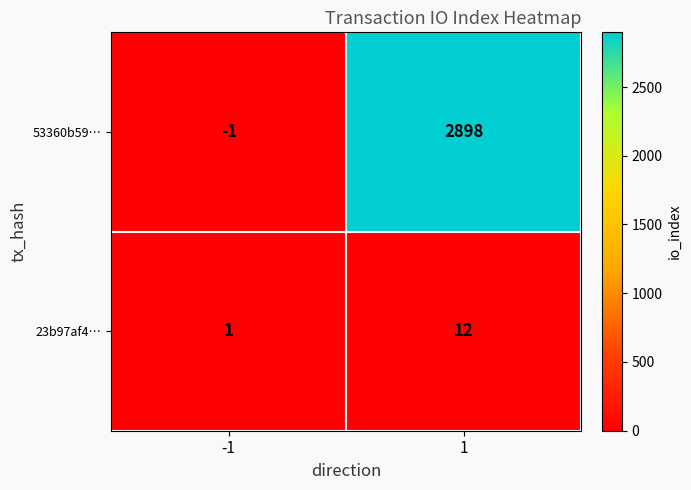

Between -1 and 1, which series saw the biggest shift?

53360b59…